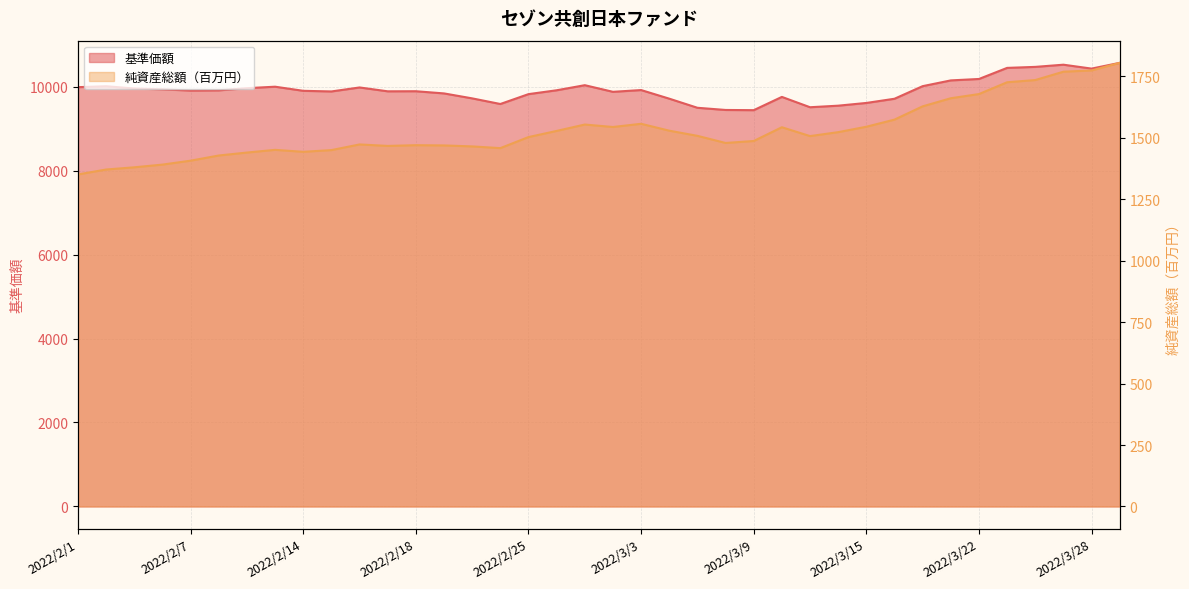

How many interior local valleys does the 純資産総額（百万円） series have?

6